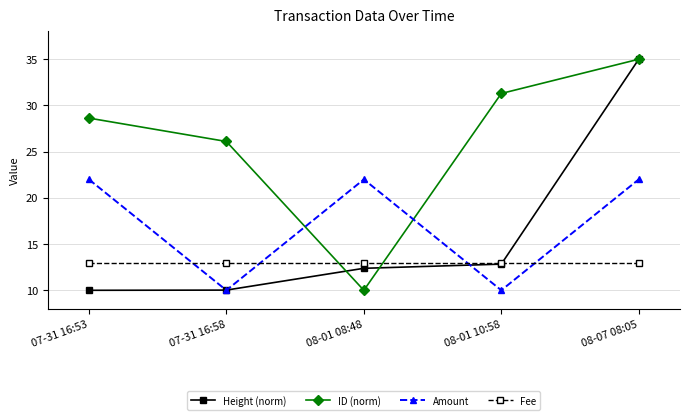

True or false: Height (norm) and Fee cross at least once.

True